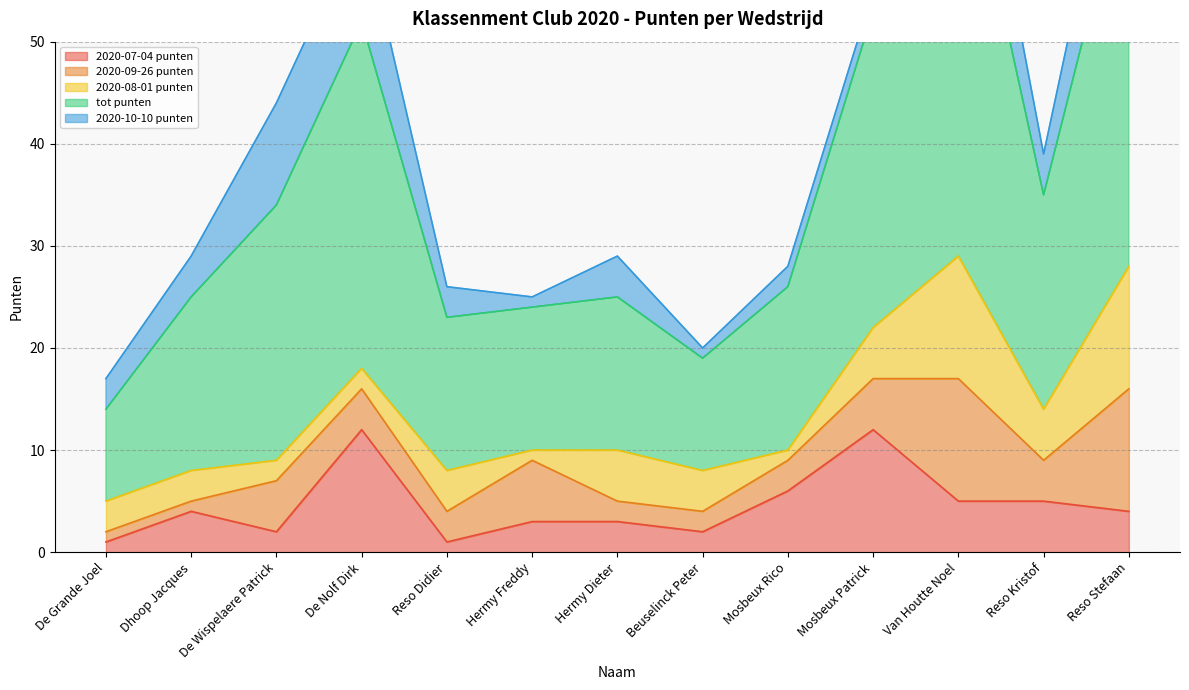

Does the chart display data point markers on the line(s)?

No